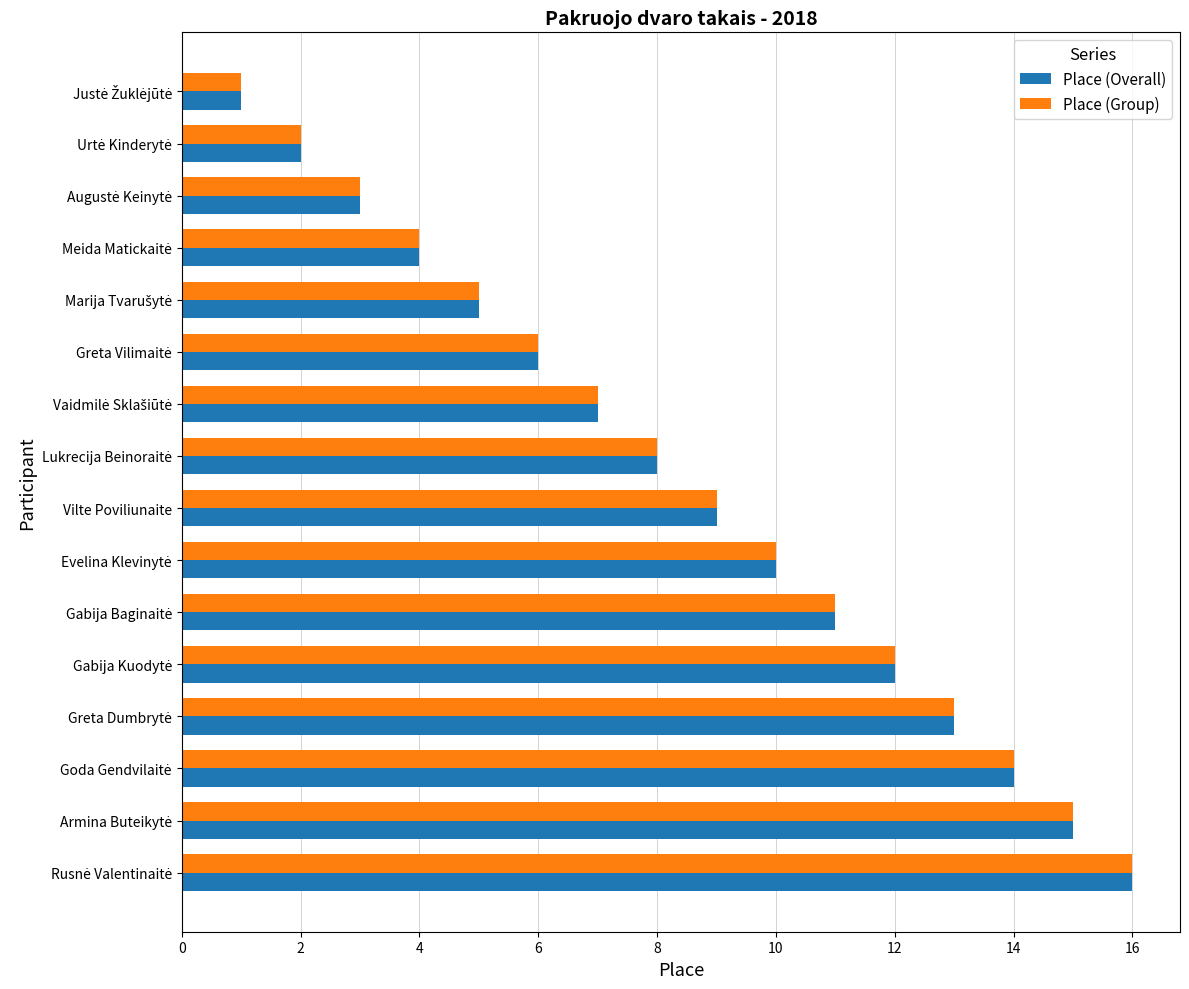

Is it true that Place (Group) equals 13 at Vilte Poviliunaite?

False